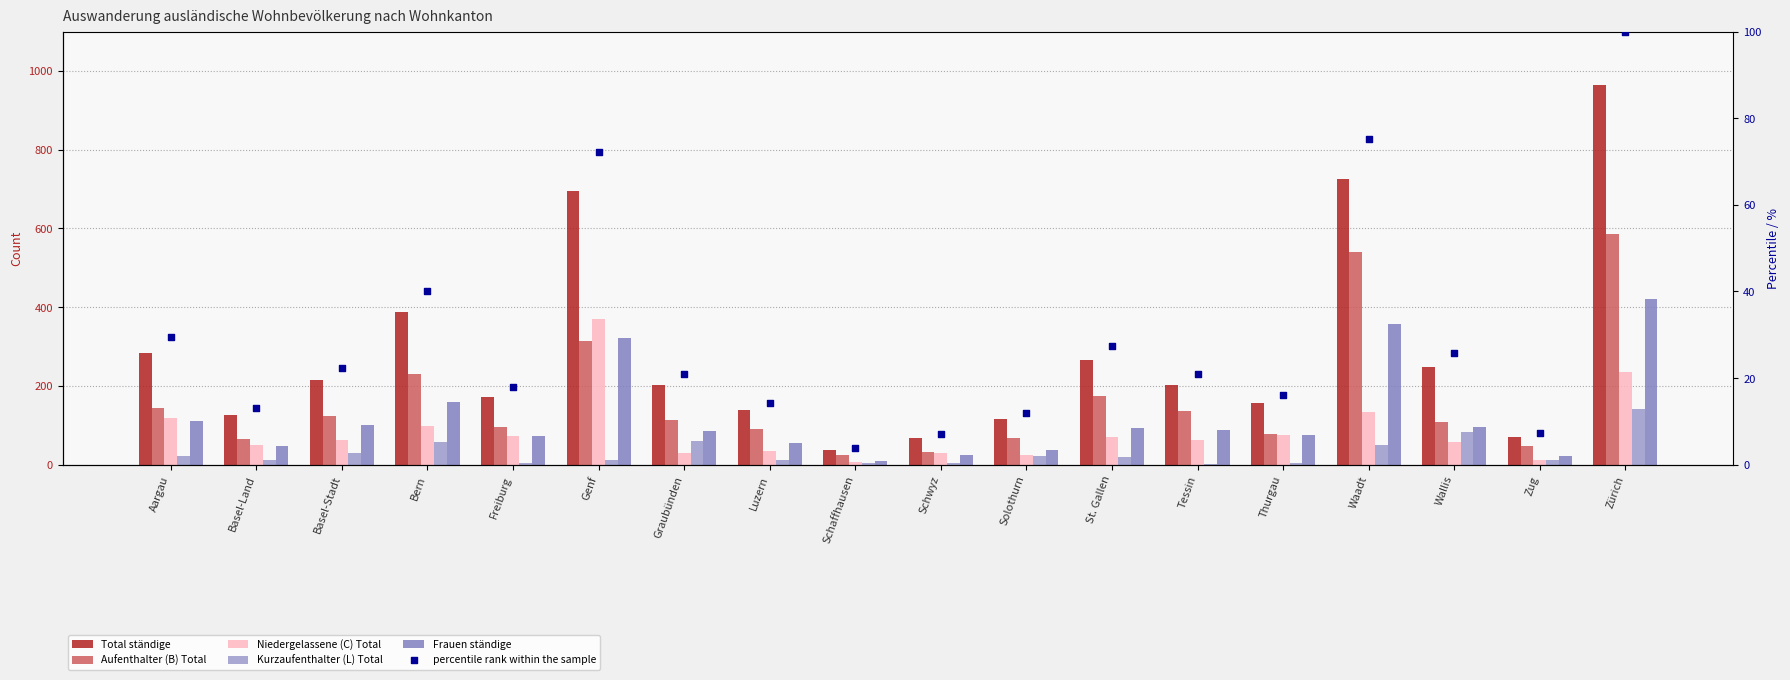

What is the total value across all series at Zürich?

2449.0